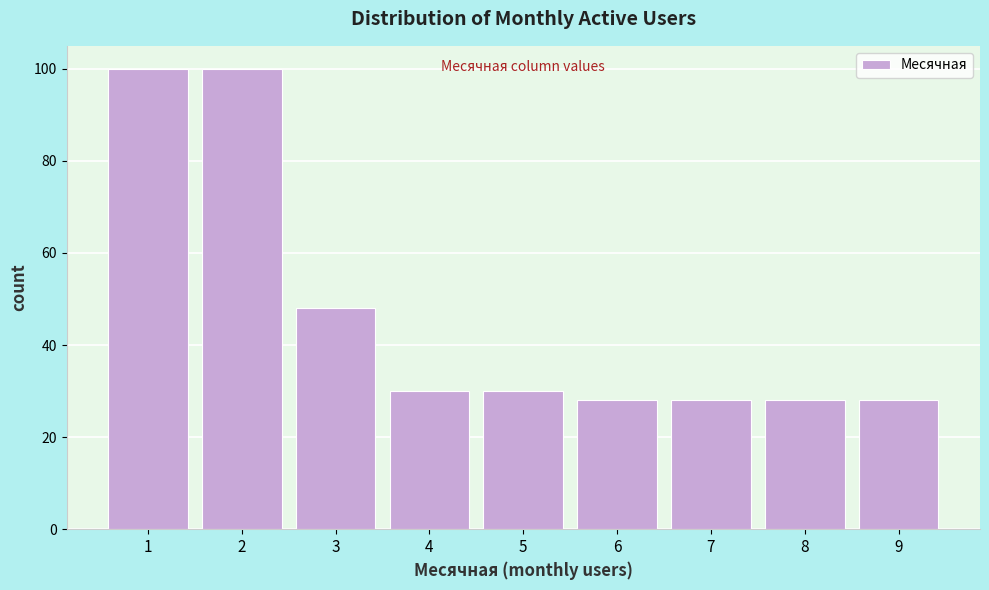

Reading left to right, transcribe this chart: for each bar, give the range it covers on the x-axis and its height. The values are not printed on the chart, so give them approximately, as read against the axis.

0.5 to 1.5: 100
1.5 to 2.5: 100
2.5 to 3.5: 48
3.5 to 4.5: 30
4.5 to 5.5: 30
5.5 to 6.5: 28
6.5 to 7.5: 28
7.5 to 8.5: 28
8.5 to 9.5: 28